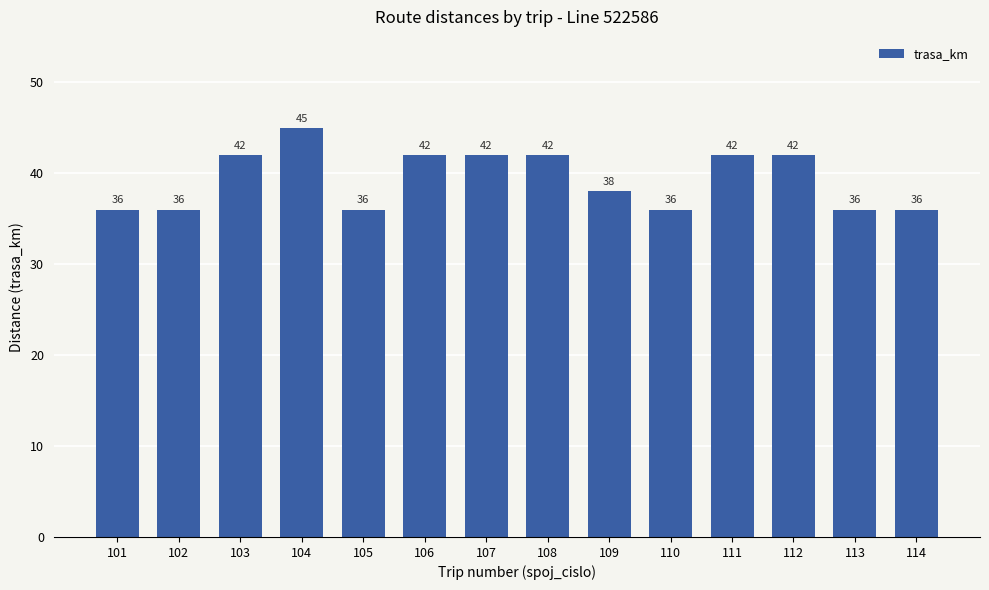

What is the minimum value shown in the chart?

36